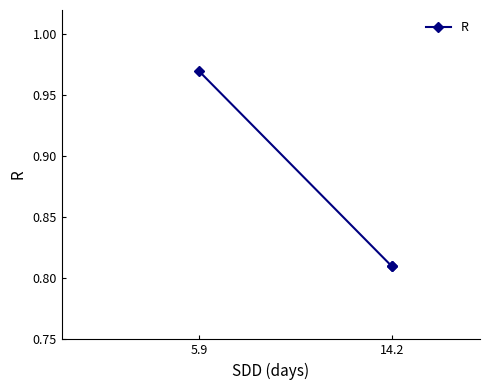

What is the value of the 1st point from the left?

1.0